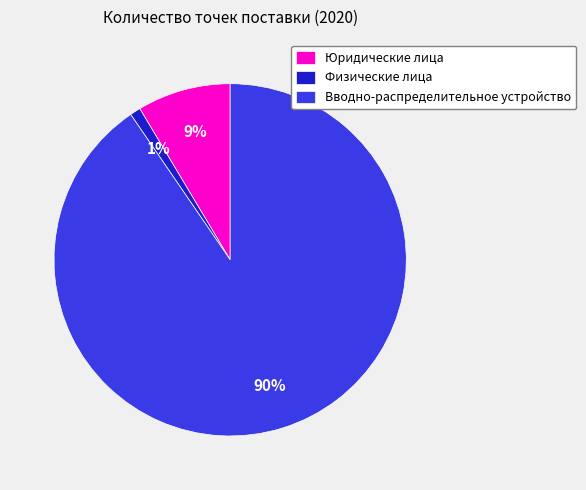

How many slices are in this pie chart?

3